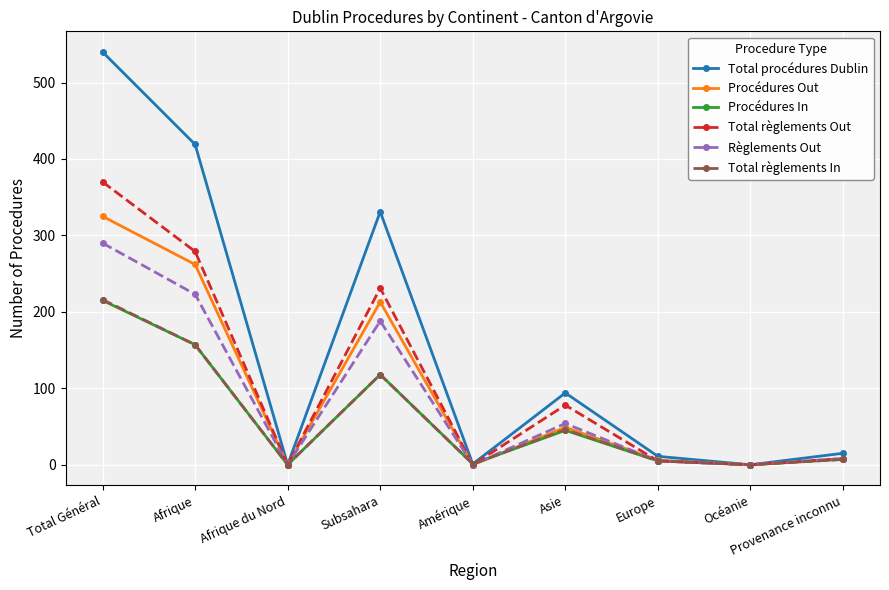

The value of Total règlements Out at Europe is 5. True or false?

True